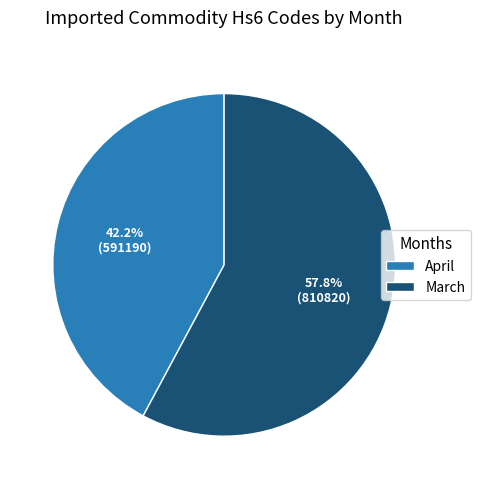

To the nearest percent, what portion does April represent?

42%